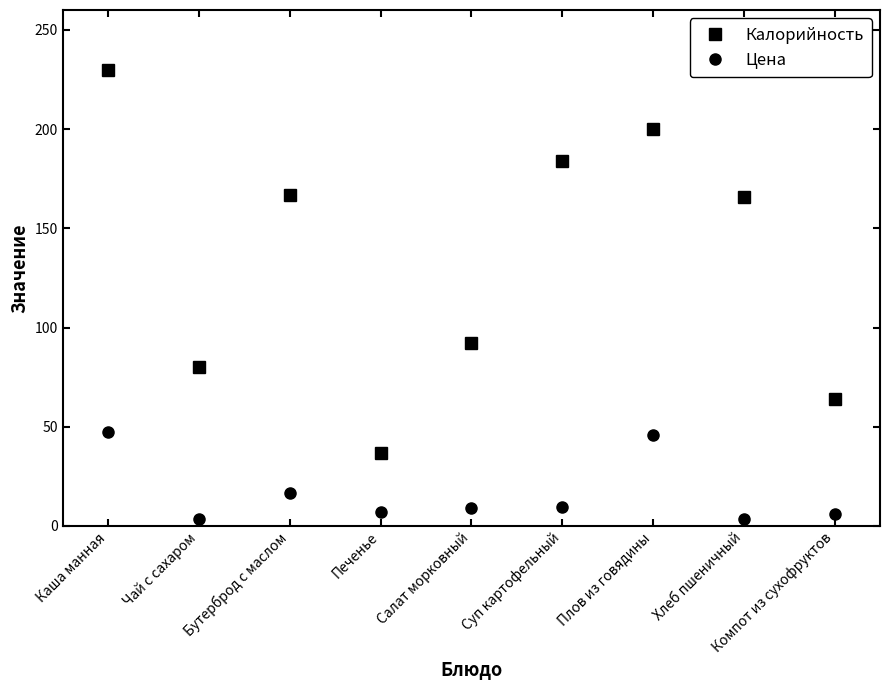

What is the sum of the Калорийность values at Плов из говядины and Суп картофельный?

384.0